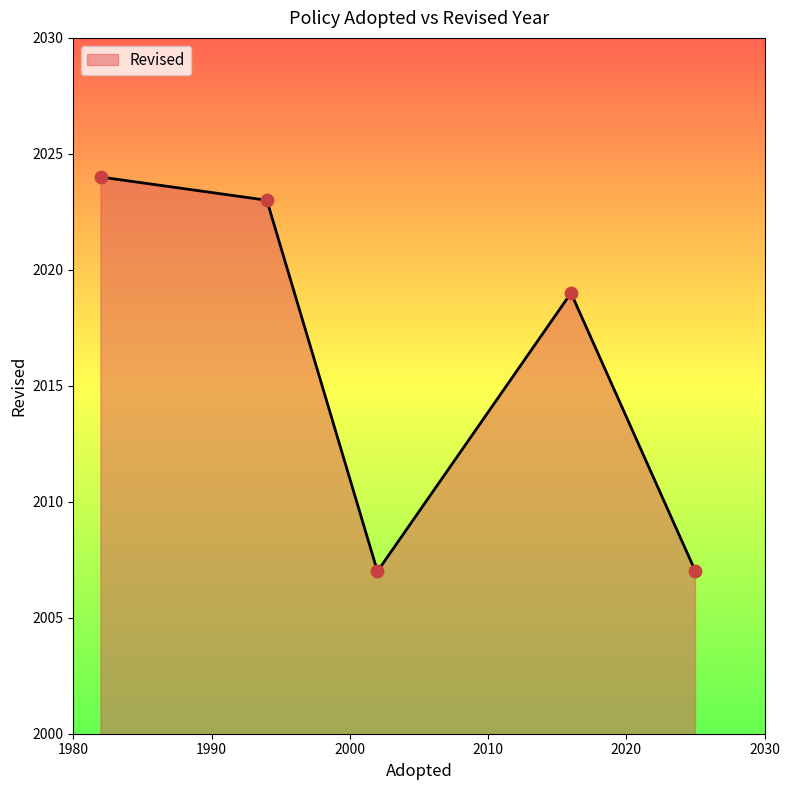

How many interior local valleys (lower than both neighbors) does the data have?

1